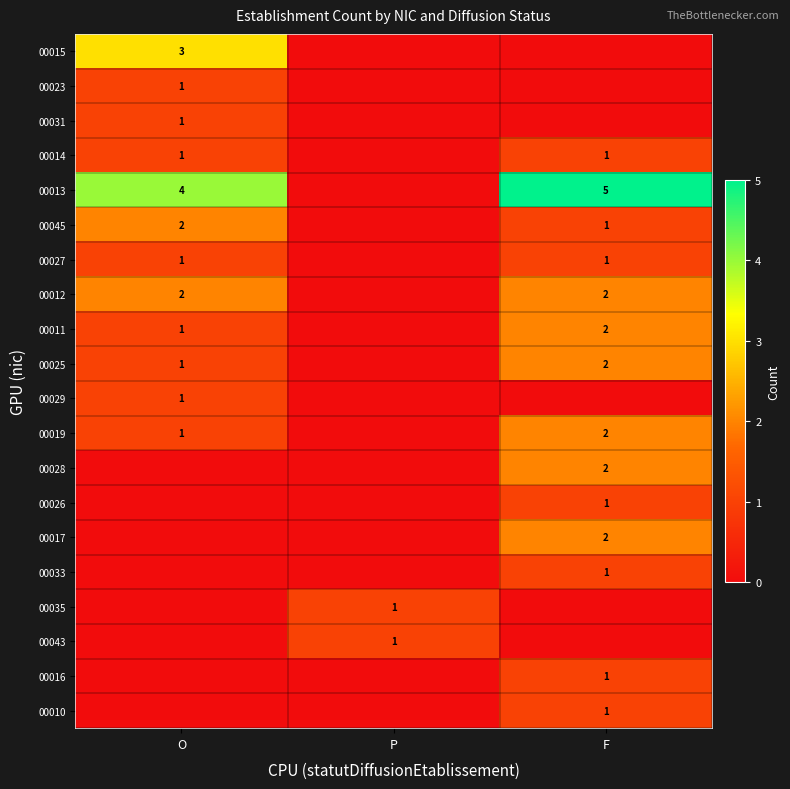

Is it true that 00025 equals 2 at F?

True